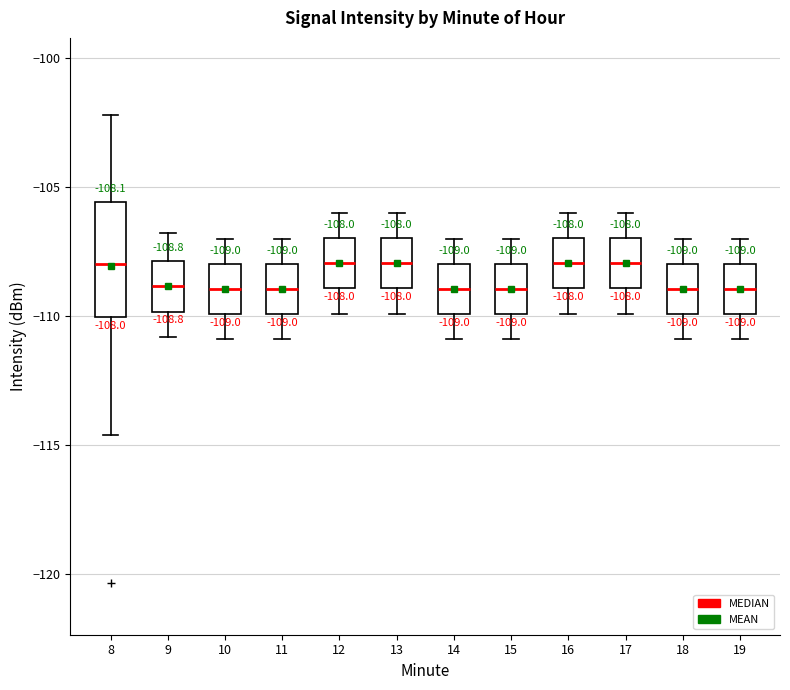

Comparing the boxes themselves (not the whiskers), which one is the tallest?

8